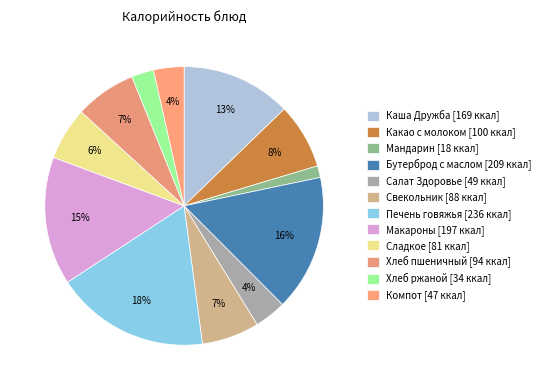

To the nearest percent, what portion does Сладкое represent?

6%